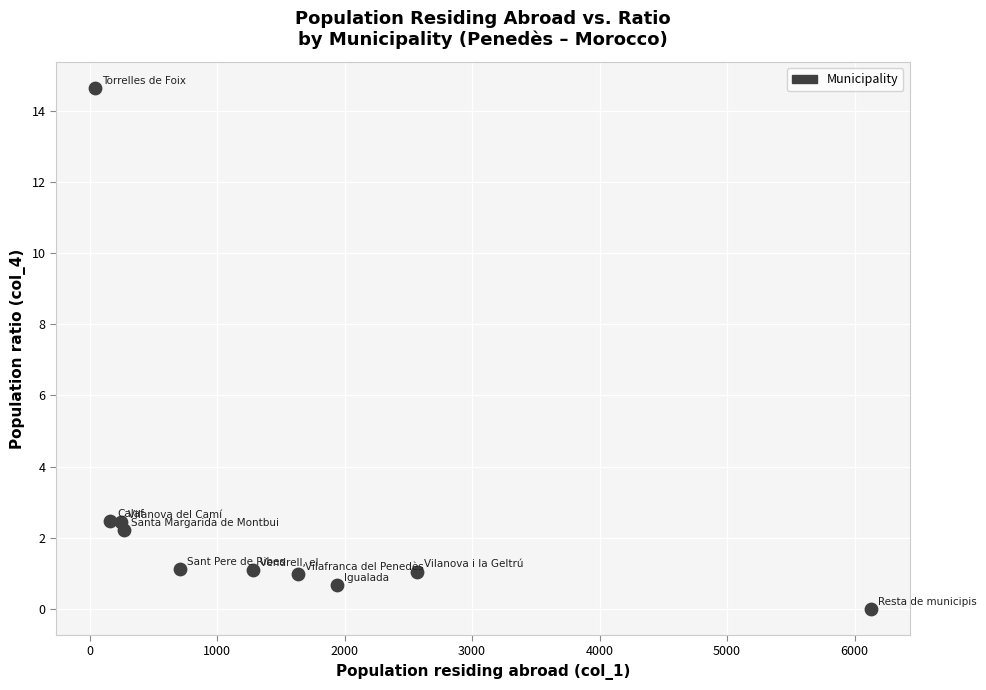

What is the average X value?

1498.3